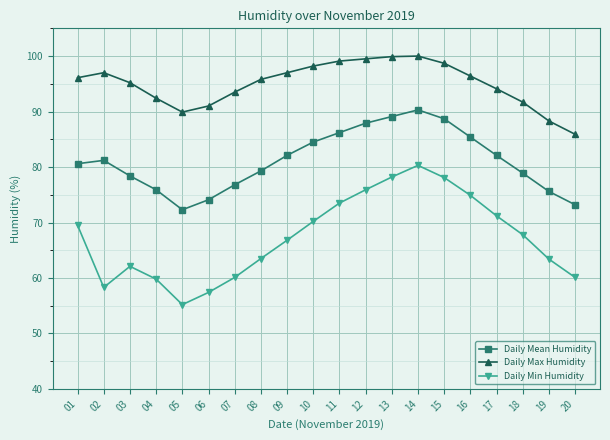

What is the value of the Daily Max Humidity point at the 20th from the left?

85.9